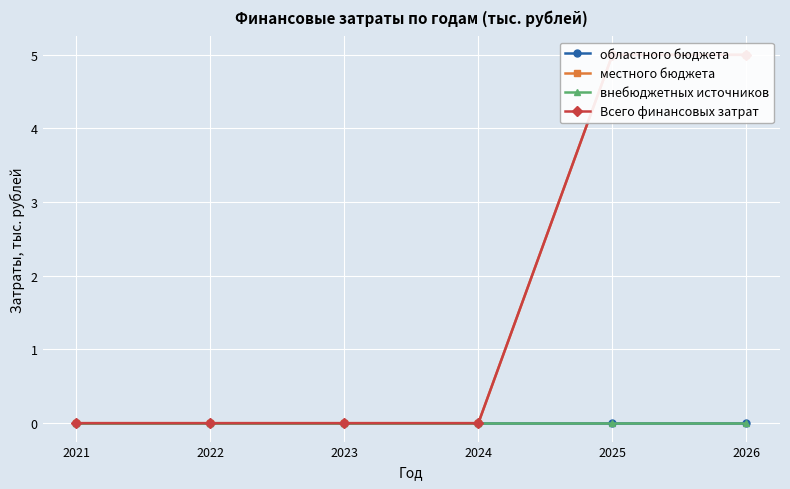

True or false: внебюджетных источников has more than 2 interior local peaks.

False